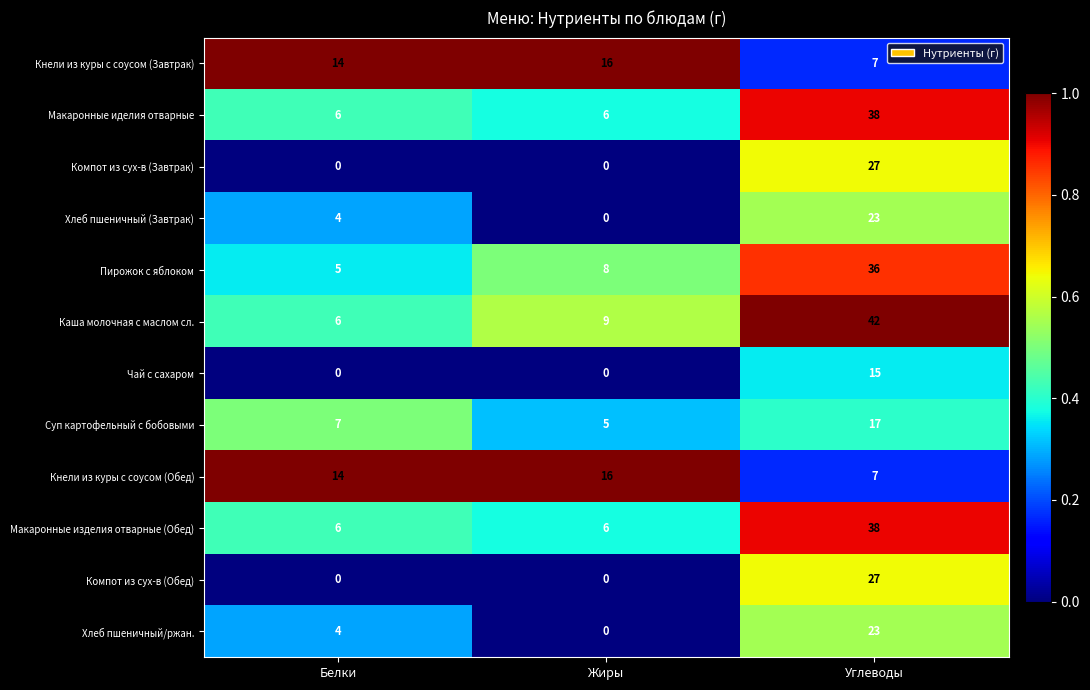

Is it true that Макаронные изделия отварные (Обед) equals 17 at Углеводы?

False